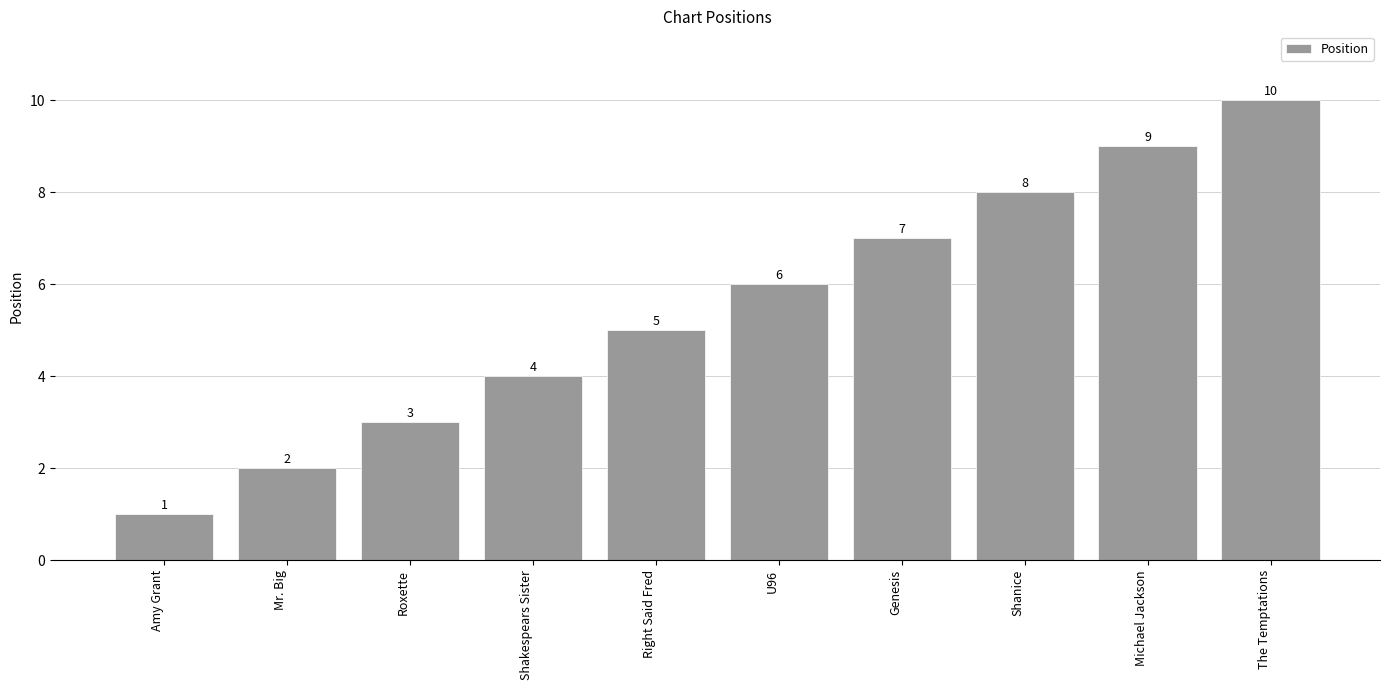

What is the difference between the maximum and minimum values?

9